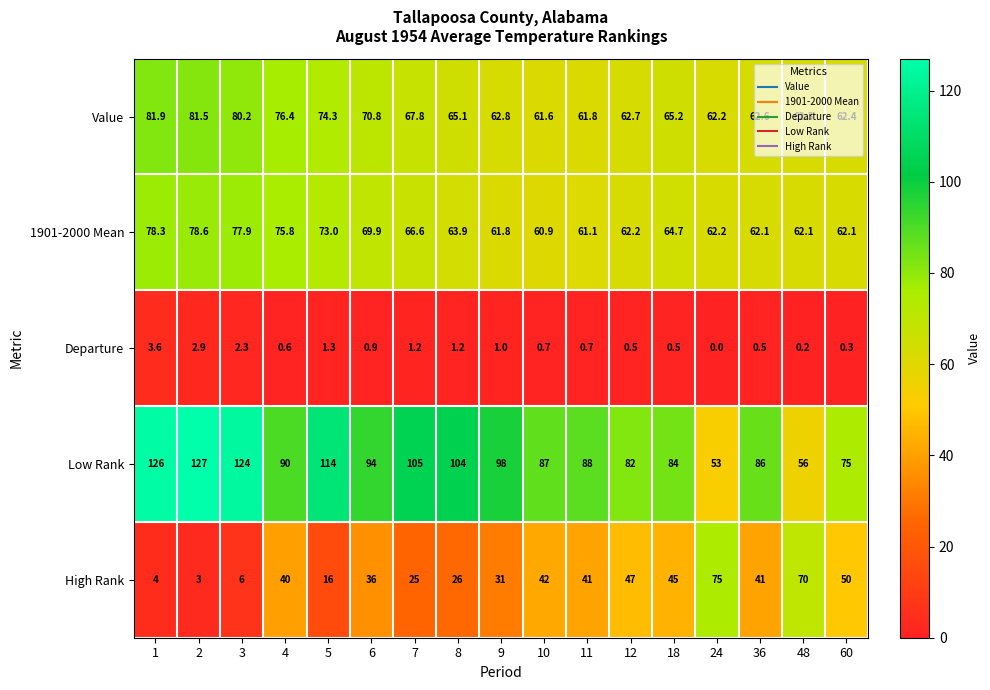

At 4, list the series in order from largest to smallest.

Low Rank, Value, 1901-2000 Mean, High Rank, Departure